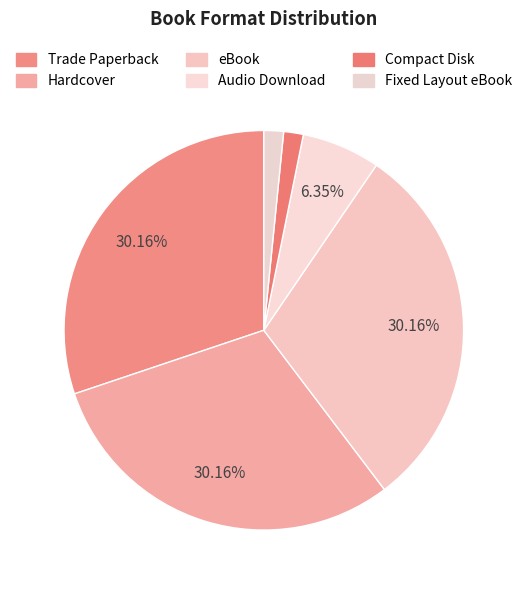

Which has a higher value, Audio Download or eBook?

eBook